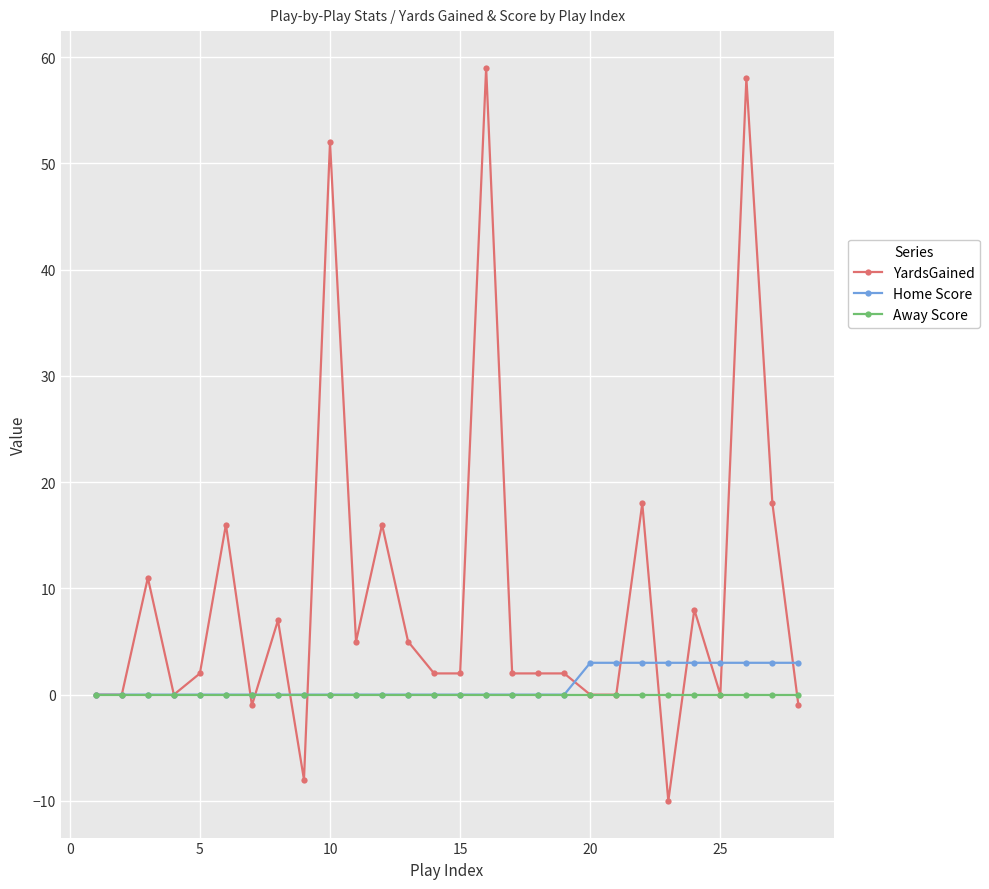

Which series has the largest total across all categories?

YardsGained